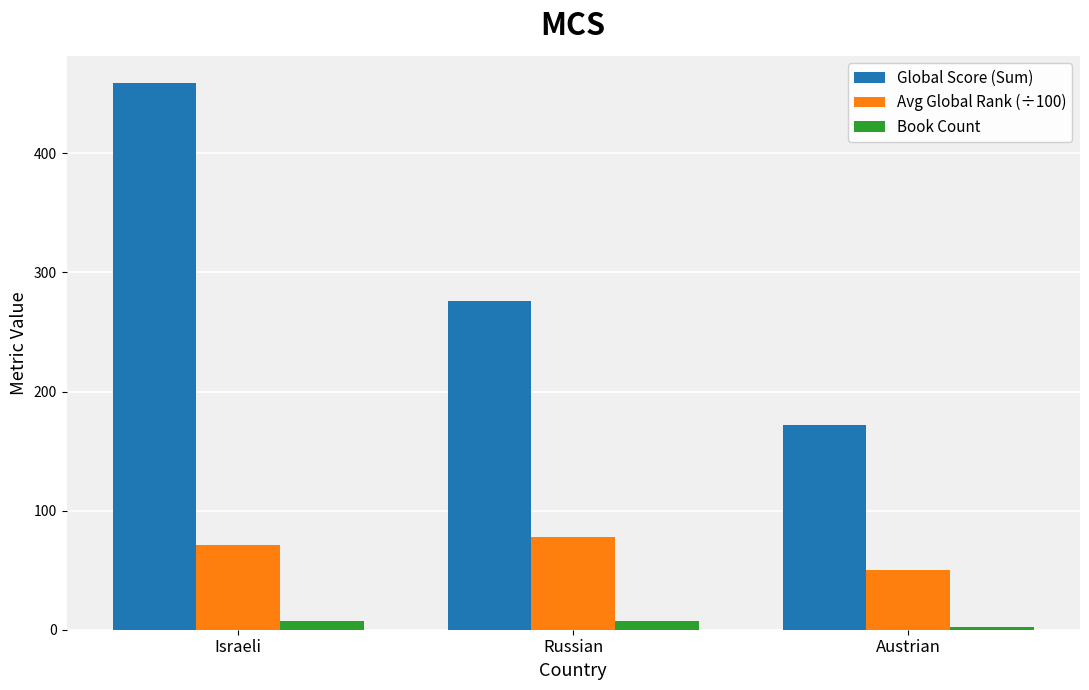

How many bars are there in each group?

3